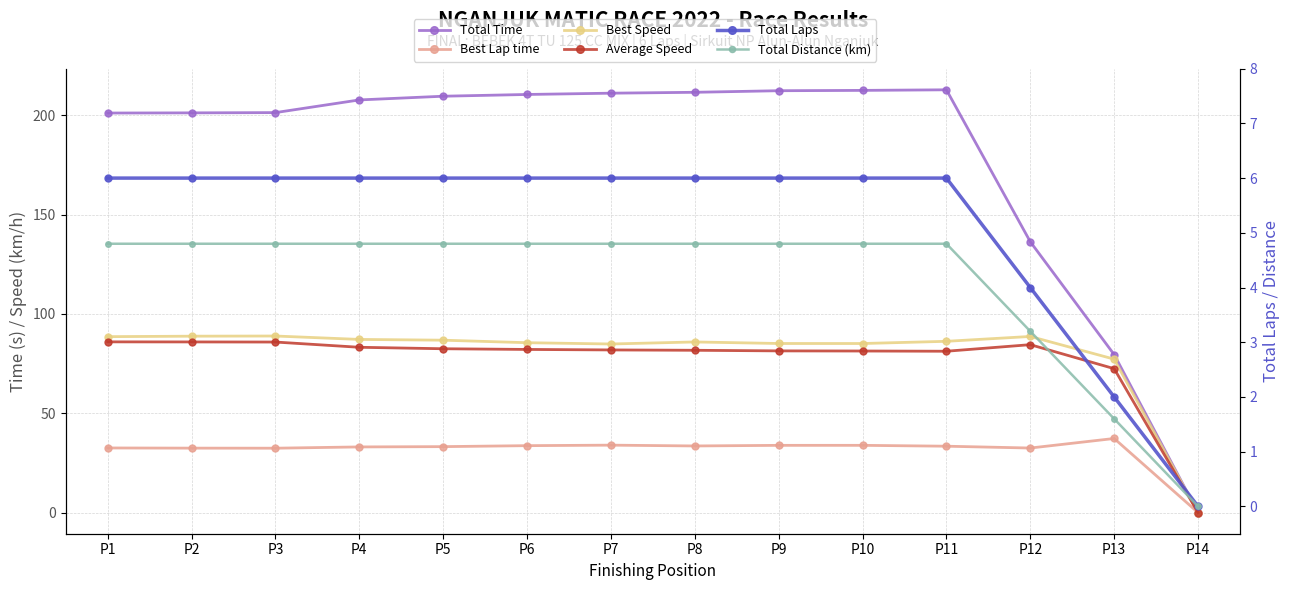

Reading left to right, what are all the values shown in this chart?

Total Time: P1=201.1	P2=201.2	P3=201.3	P4=207.7	P5=209.6	P6=210.4	P7=211.1	P8=211.5	P9=212.3	P10=212.5	P11=212.8	P12=136.3	P13=79.5	P14=0.0
Best Lap time: P1=32.5	P2=32.4	P3=32.4	P4=33.0	P5=33.2	P6=33.7	P7=33.9	P8=33.5	P9=33.8	P10=33.8	P11=33.4	P12=32.5	P13=37.3	P14=0.0
Best Speed: P1=88.5	P2=88.8	P3=88.9	P4=87.2	P5=86.8	P6=85.5	P7=84.9	P8=85.9	P9=85.1	P10=85.1	P11=86.2	P12=88.6	P13=77.2	P14=0.0
Average Speed: P1=85.9	P2=85.9	P3=85.8	P4=83.2	P5=82.5	P6=82.1	P7=81.9	P8=81.7	P9=81.4	P10=81.3	P11=81.2	P12=84.5	P13=72.4	P14=0.0
Total Laps: P1=6.0	P2=6.0	P3=6.0	P4=6.0	P5=6.0	P6=6.0	P7=6.0	P8=6.0	P9=6.0	P10=6.0	P11=6.0	P12=4.0	P13=2.0	P14=0.0
Total Distance (km): P1=4.8	P2=4.8	P3=4.8	P4=4.8	P5=4.8	P6=4.8	P7=4.8	P8=4.8	P9=4.8	P10=4.8	P11=4.8	P12=3.2	P13=1.6	P14=0.0